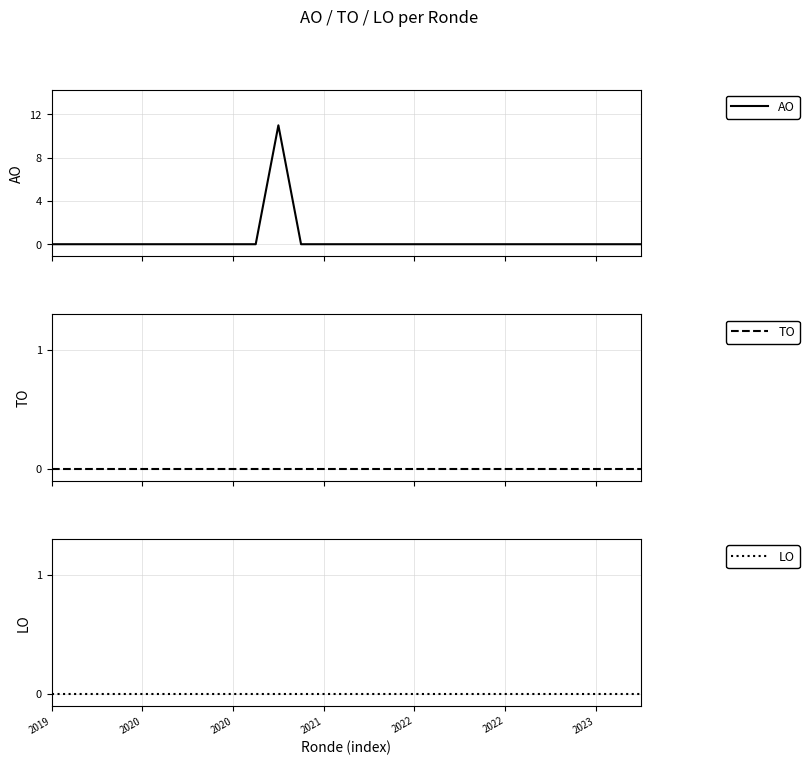

Does the chart display data point markers on the line(s)?

No